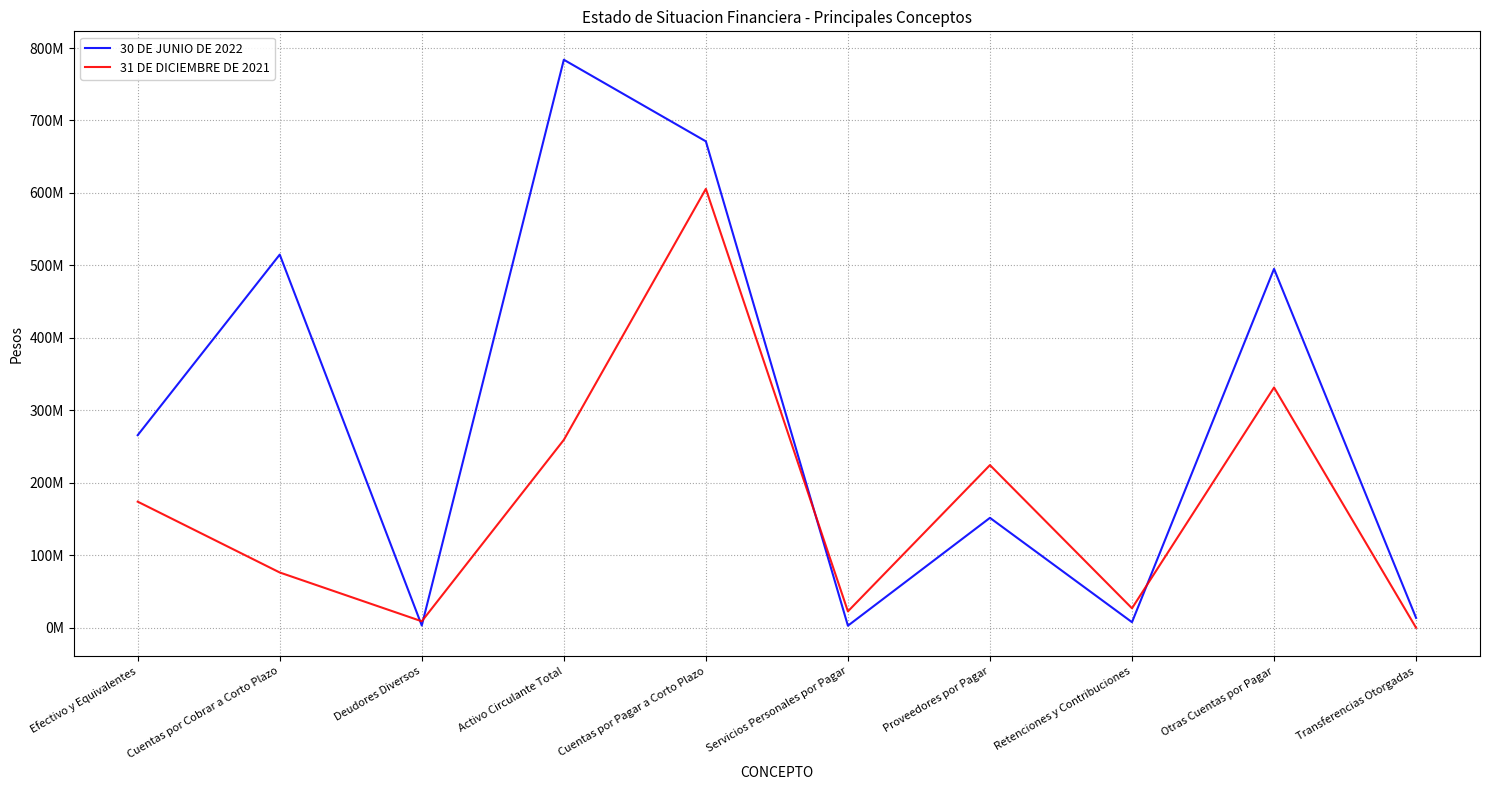

Where is the first local maximum for 31 DE DICIEMBRE DE 2021?

Cuentas por Pagar a Corto Plazo